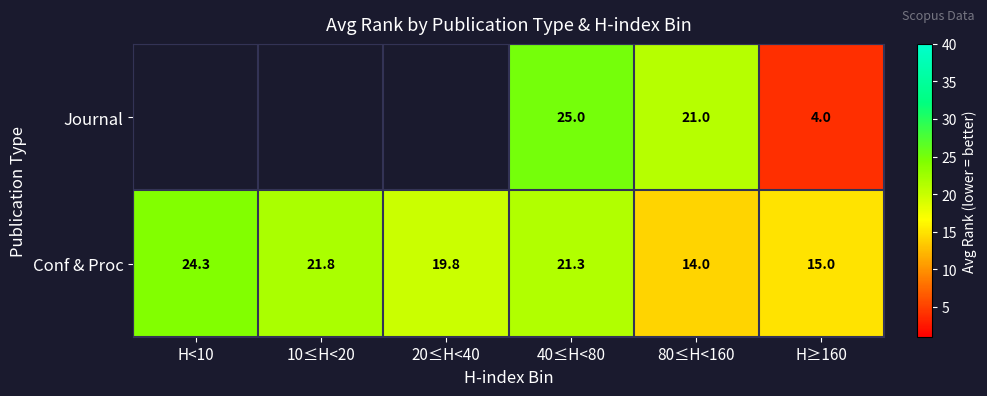

How many values in the Conf & Proc series are below 21?

3